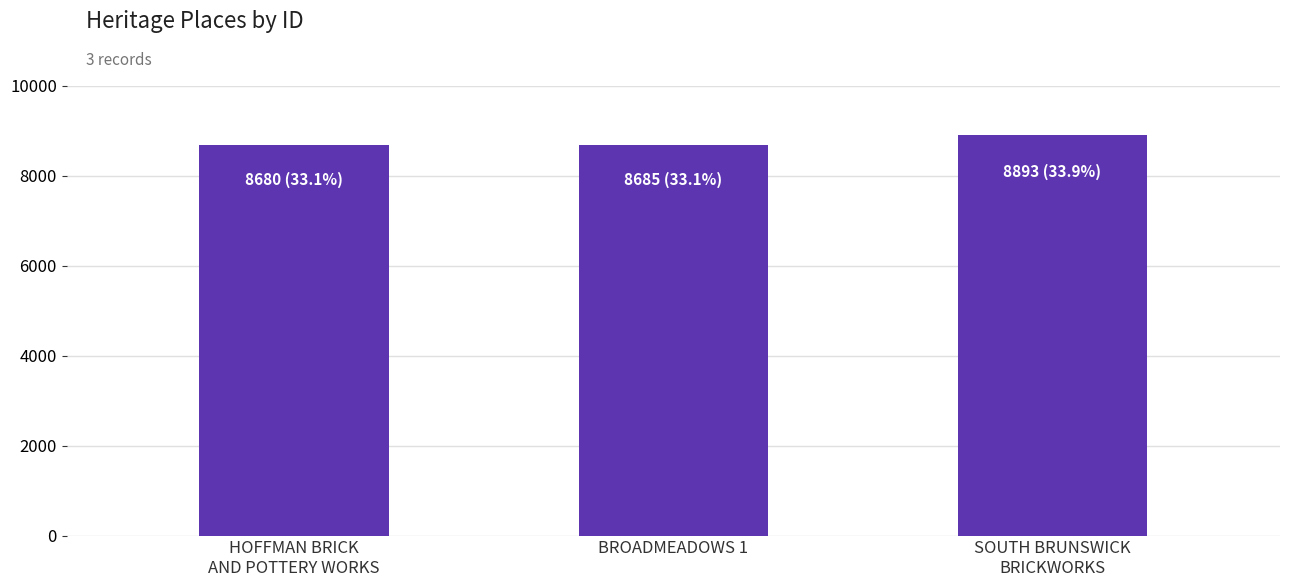

What is the sum of all values?

26258